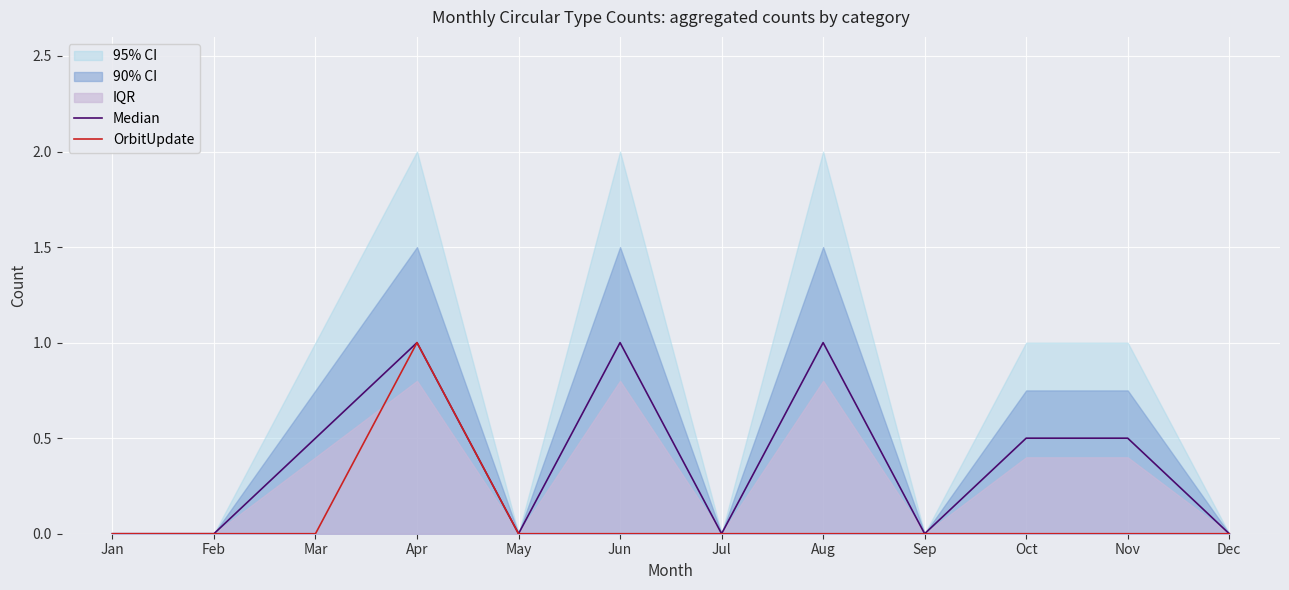

In OrbitUpdate, how many points are higher than both neighbors (excluding endpoints)?

1